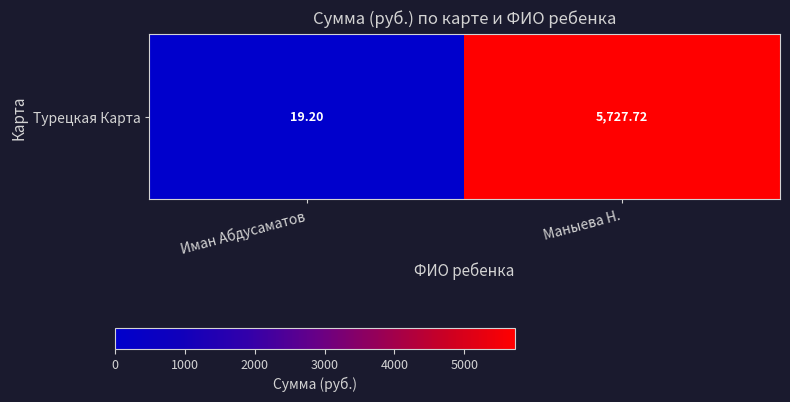

Count the number of data series in this chart.

1